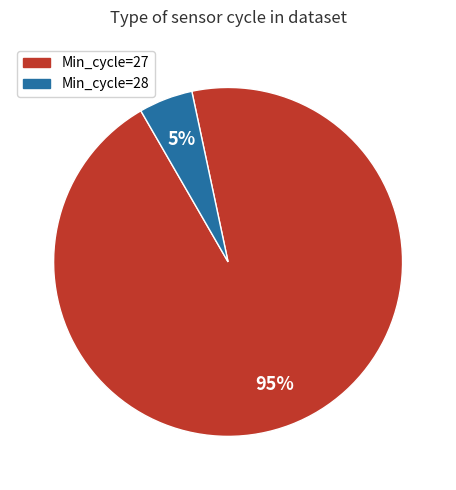

Rank the categories by value from highest to lowest.

Min_cycle=27, Min_cycle=28